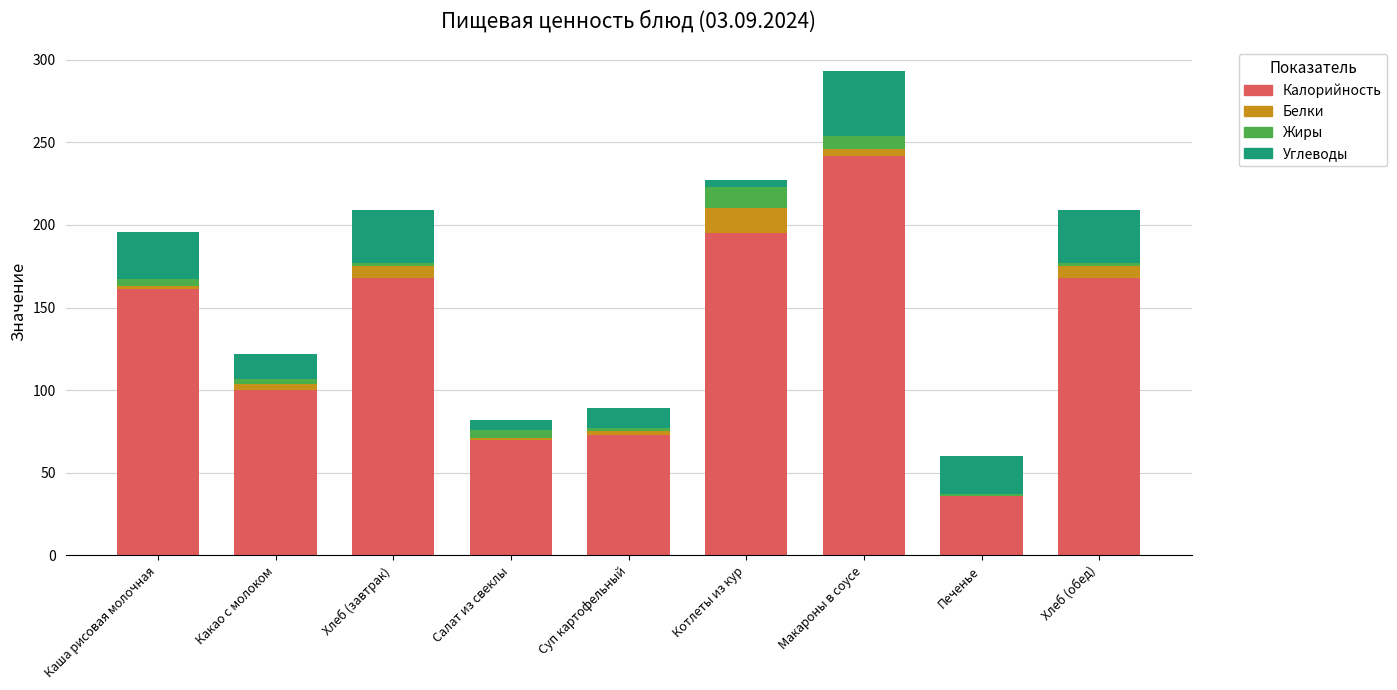

At which category is the sum across all series the highest?

Макароны в соусе